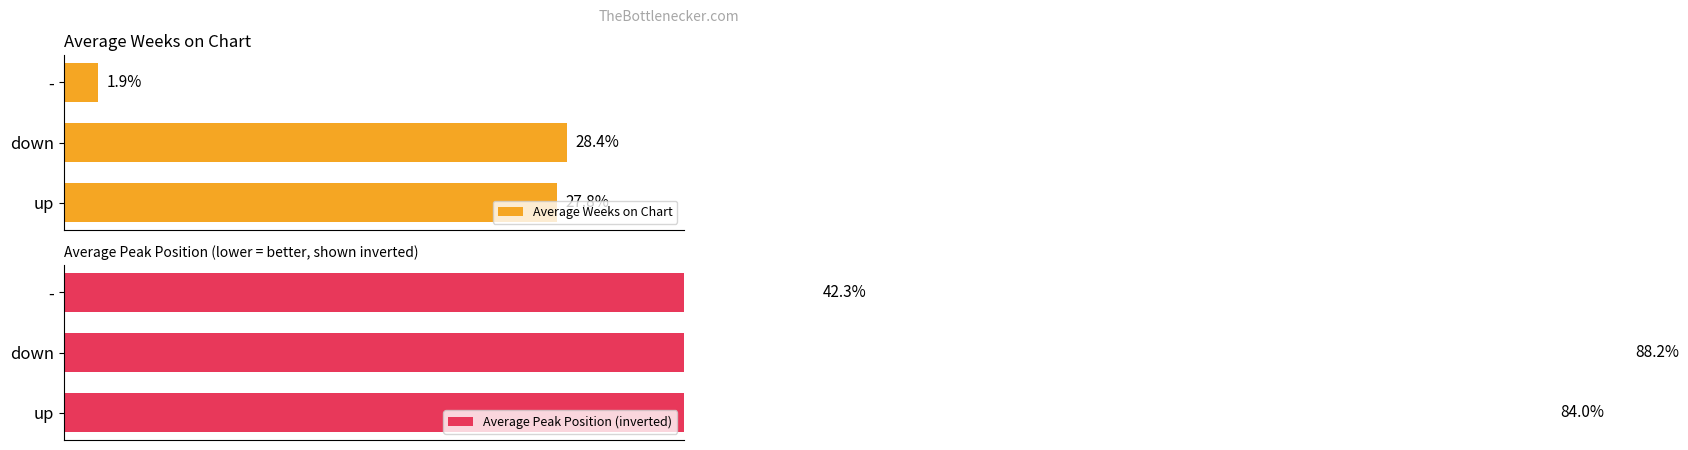

How many values in the Average Weeks on Chart series are below 27?

1